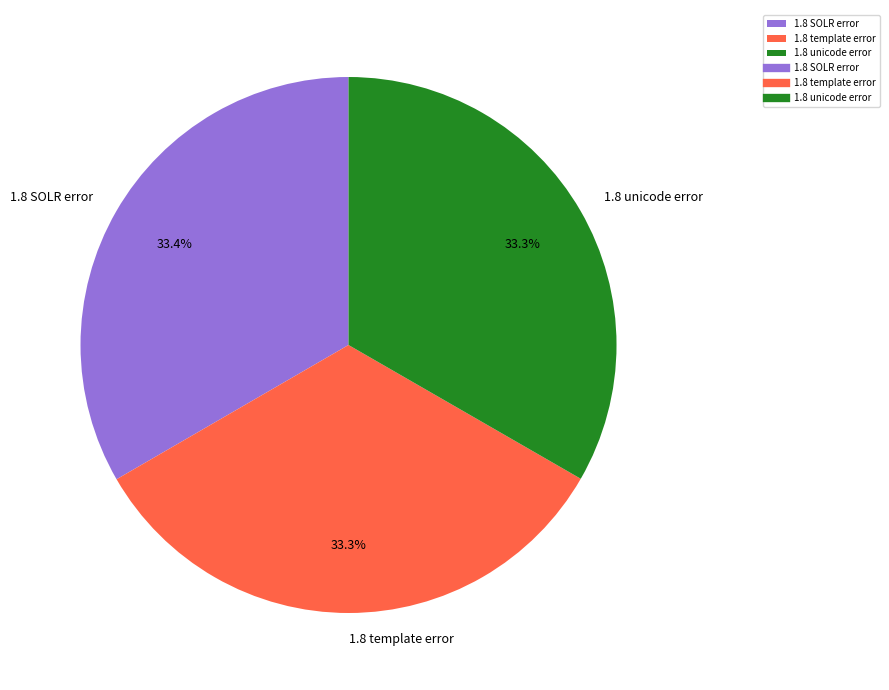

What percentage is NOT represented by 1.8 template error?

66.7%